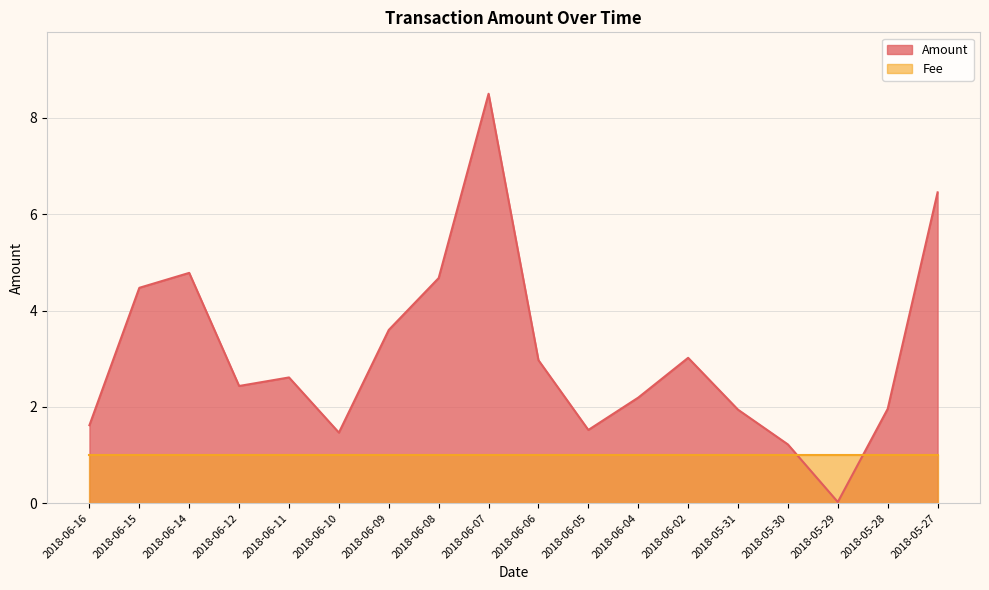

What is the ratio of the value at 2018-06-05 to the value at 2018-06-06?

0.5